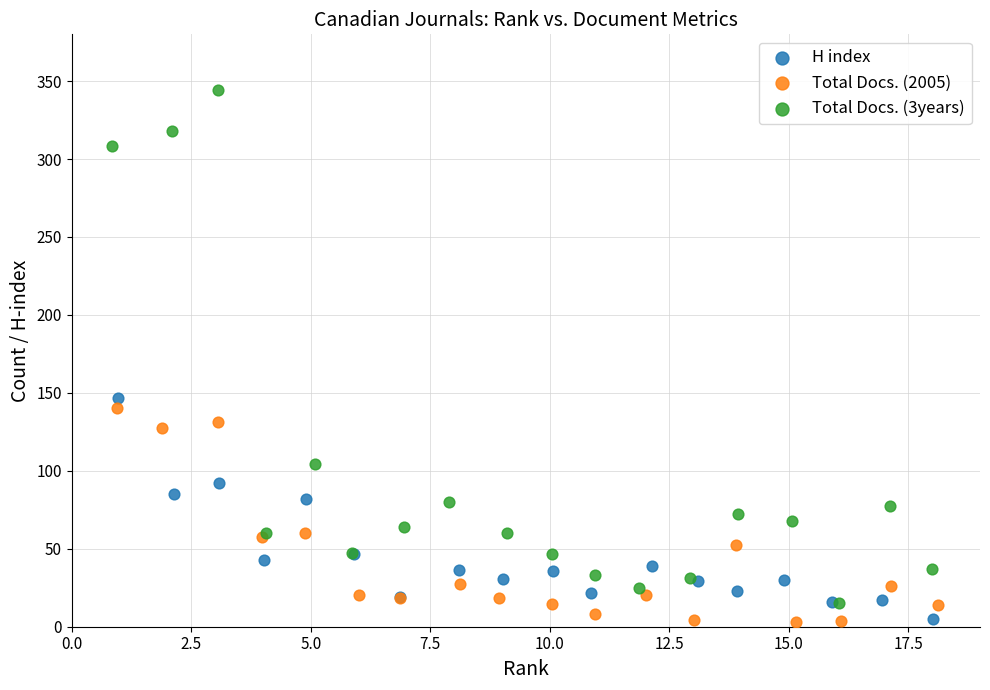

Which series has the widest spread of Y values?

Total Docs. (3years)